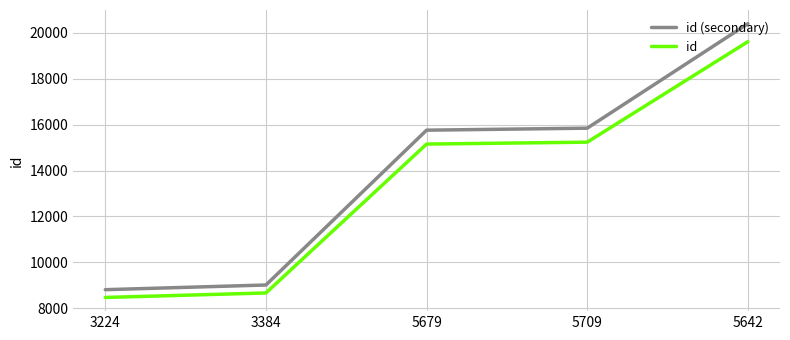

At which category is the sum across all series the highest?

5642